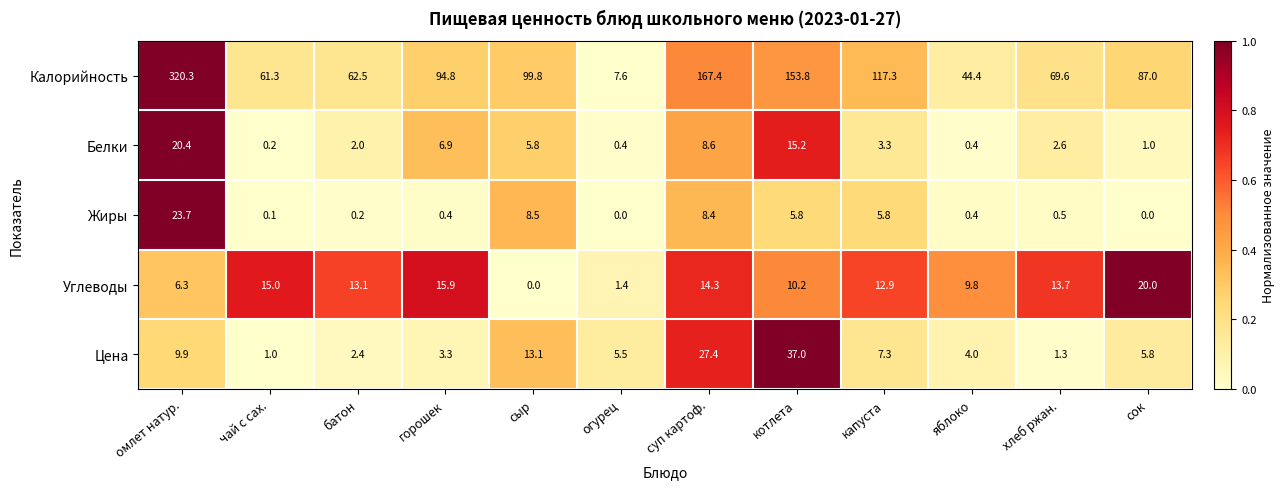

What is the difference between the second highest and second lowest values in the Белки series?

14.8